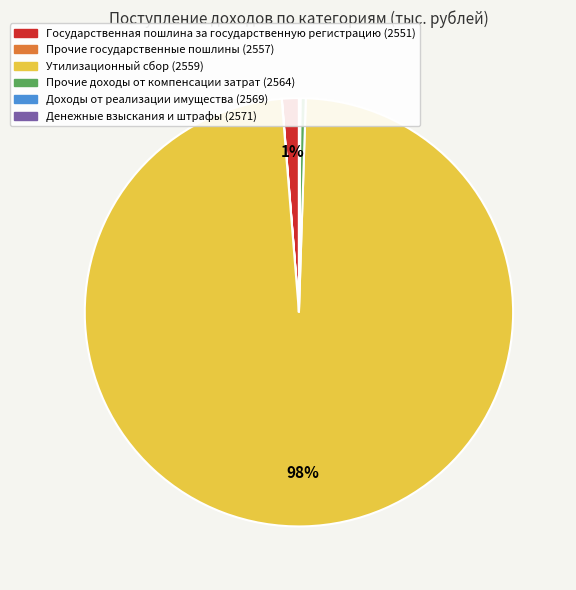

Which slice is the largest?

Утилизационный сбор (2559)